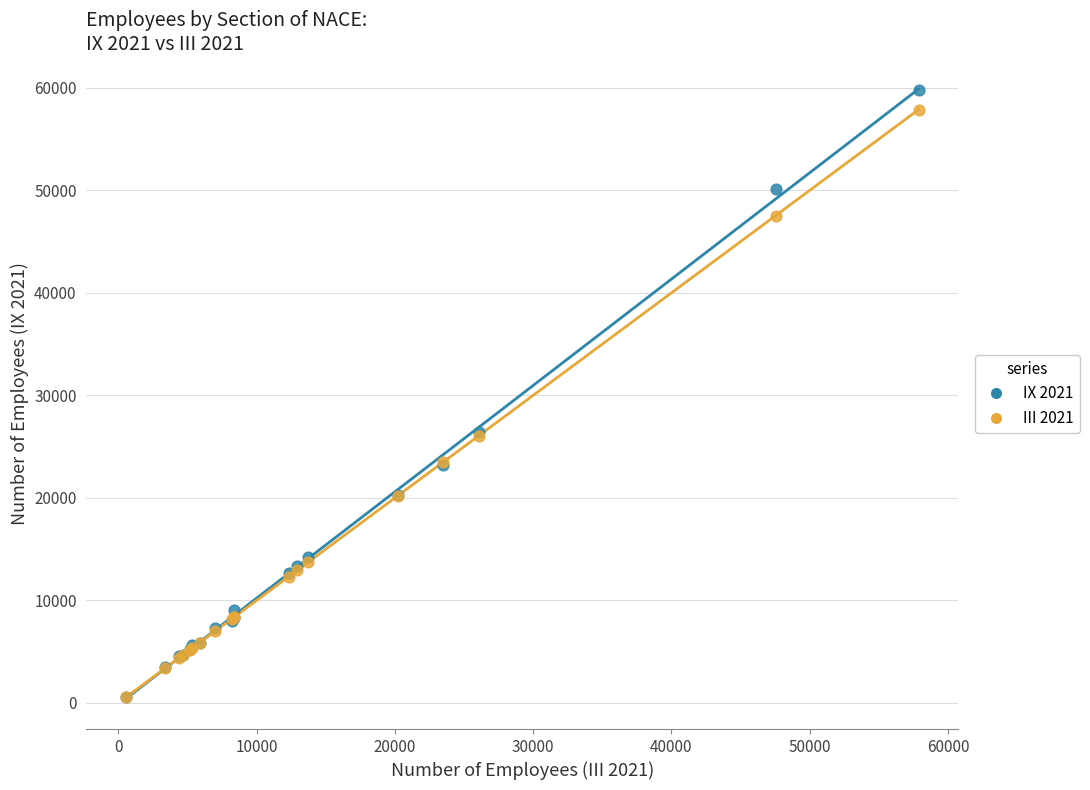

Which series reaches the maximum Y coordinate?

IX 2021